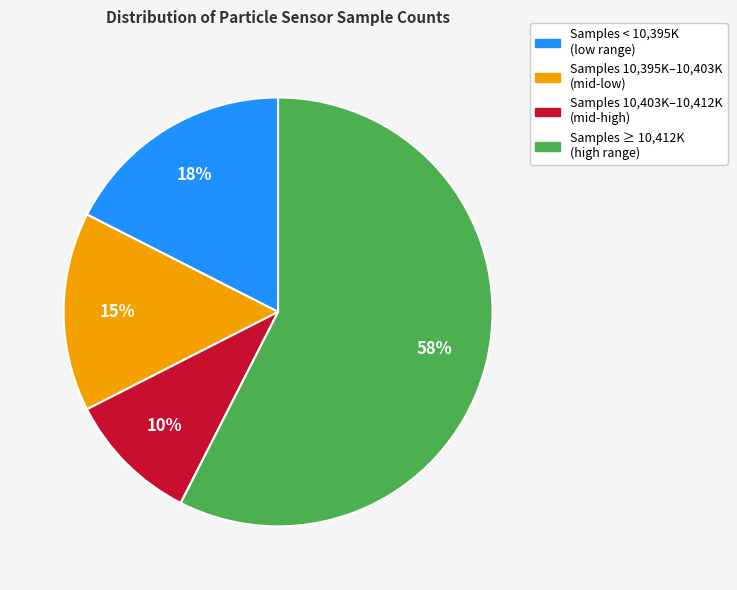

True or false: Samples ≥ 10,412K (high range) accounts for 45% of the total.

False